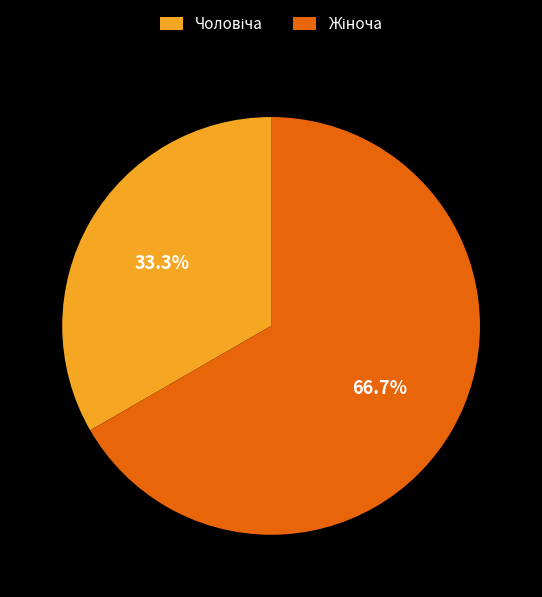

Is there any slice that represents more than half of the pie?

Yes